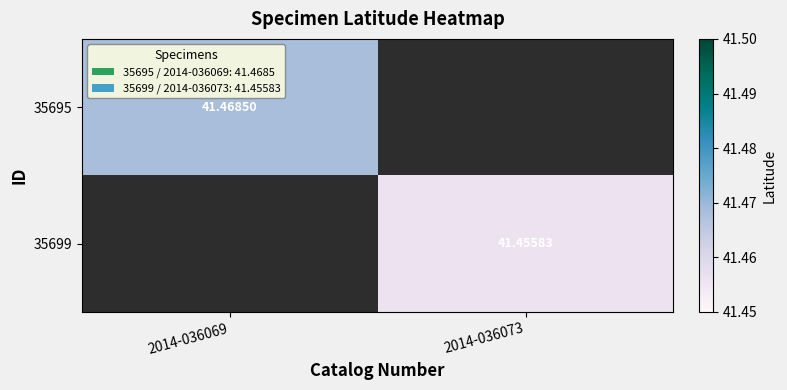

Is the value of 35695 at 2014-036069 greater than the value of 35699 at 2014-036073?

Yes